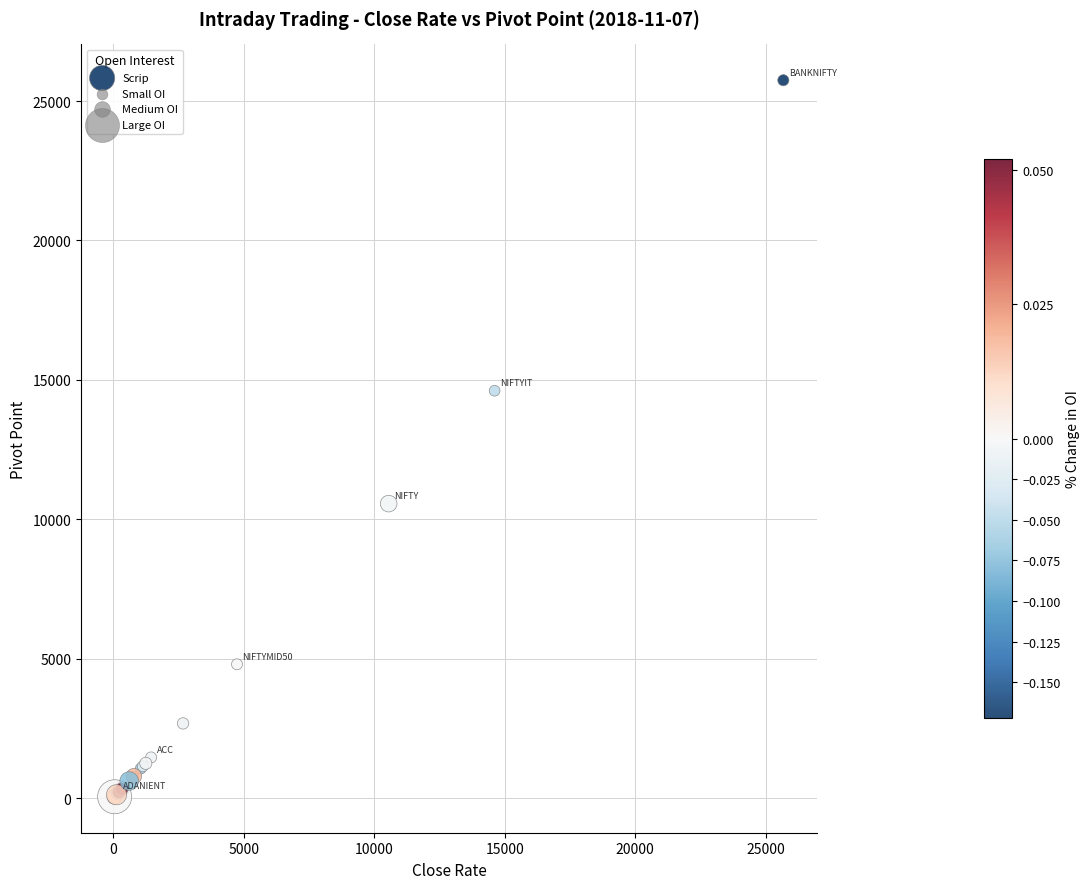

What Y value in the scatter plot is closest to 12895?

14611.0